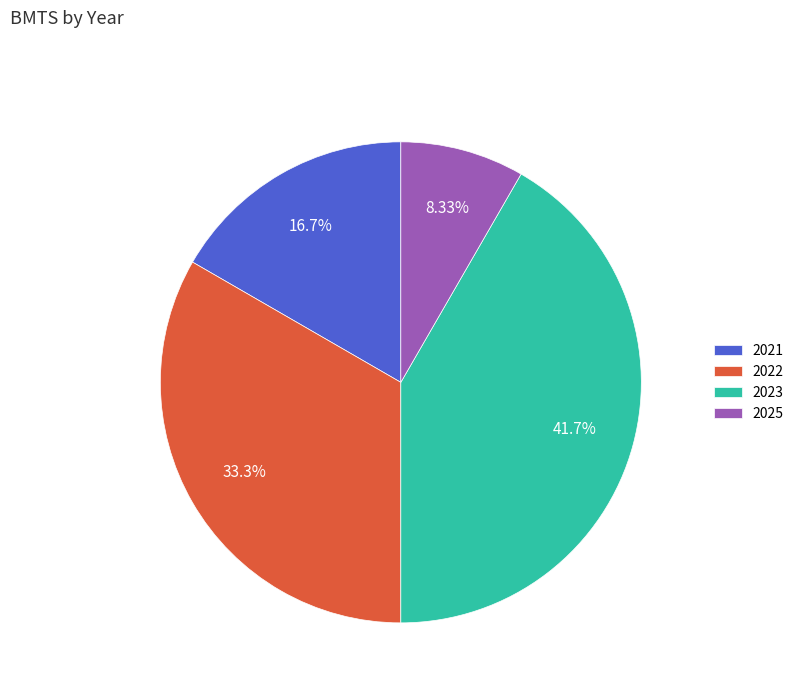

What percentage is the 2021 slice, to the nearest percent?

17%